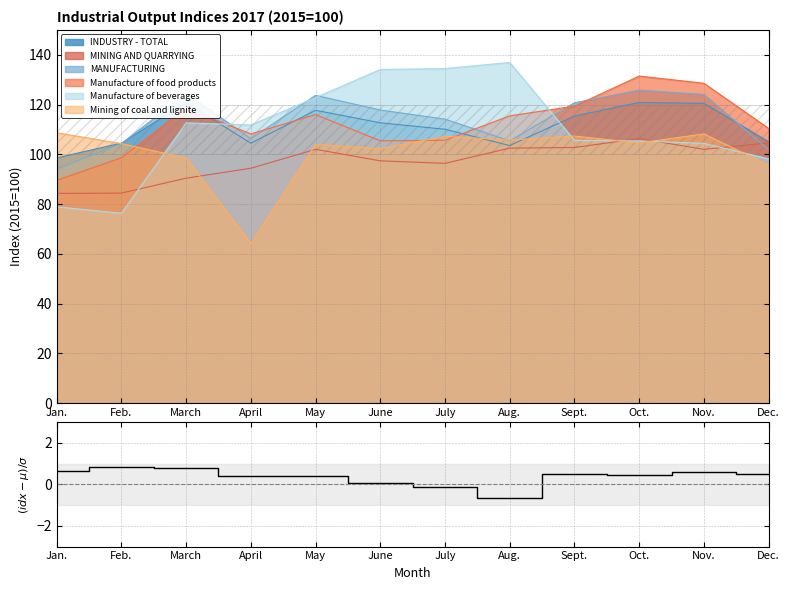

What position from the right is Aug.?

5